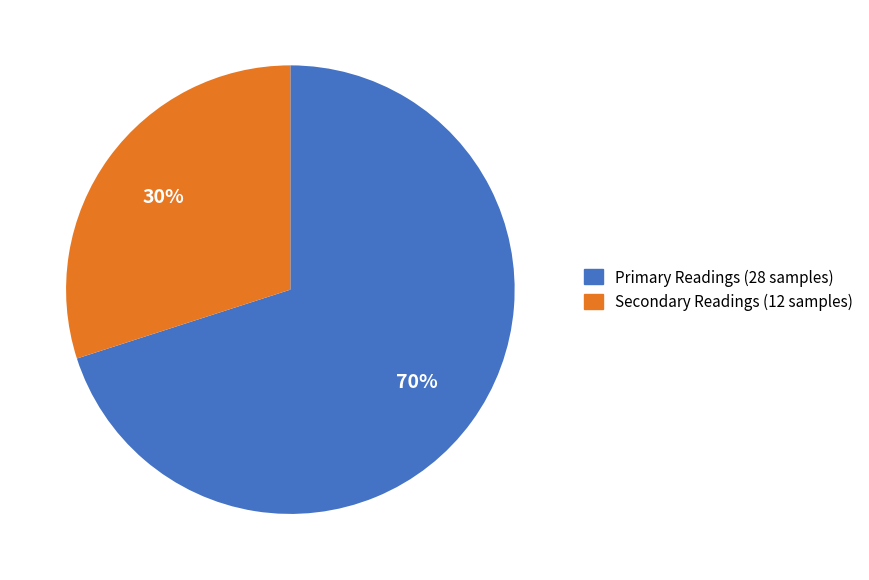

To the nearest percent, what is the average slice percentage?

50%